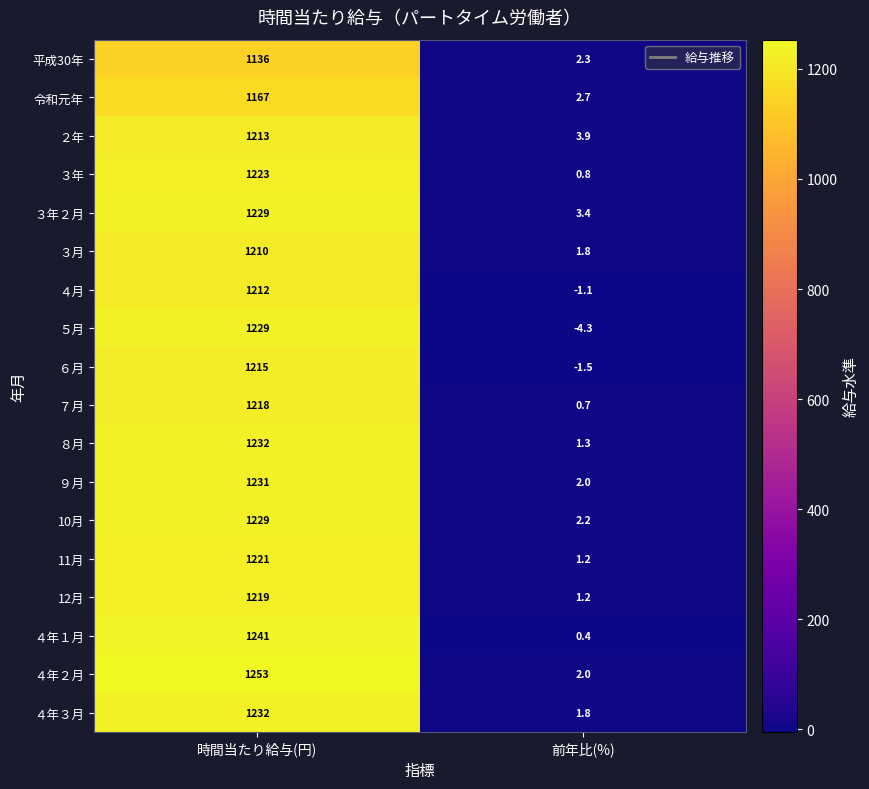

Which label corresponds to the smallest value in the chart?

前年比(%)